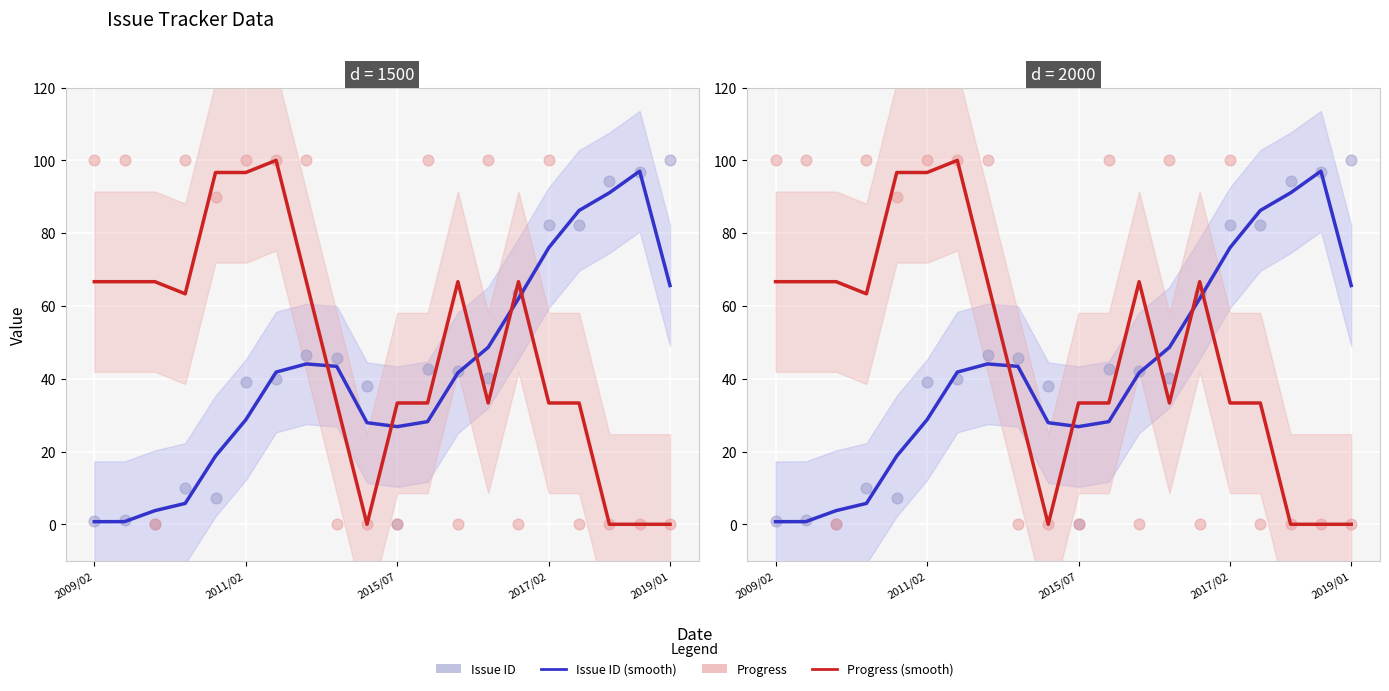

Which series reaches the maximum Y coordinate?

Issue ID